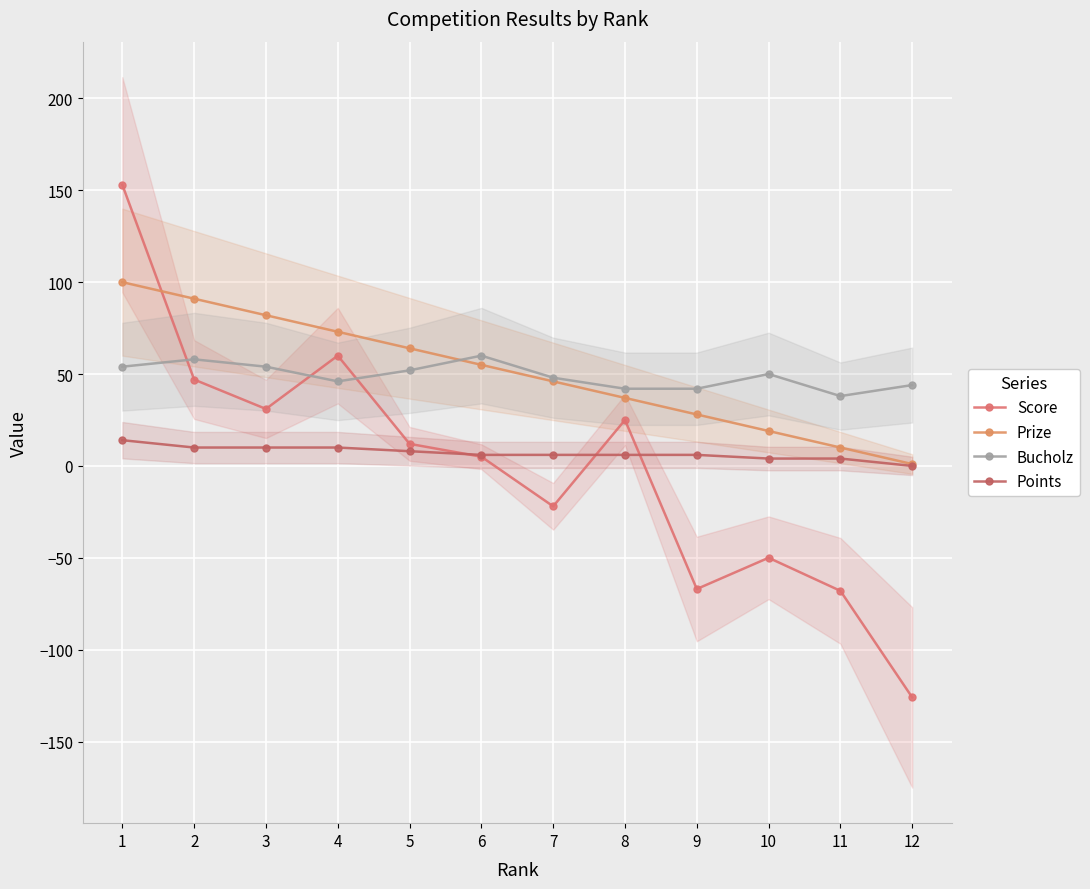

What is the difference between the maximum and minimum values in the Prize series?

99